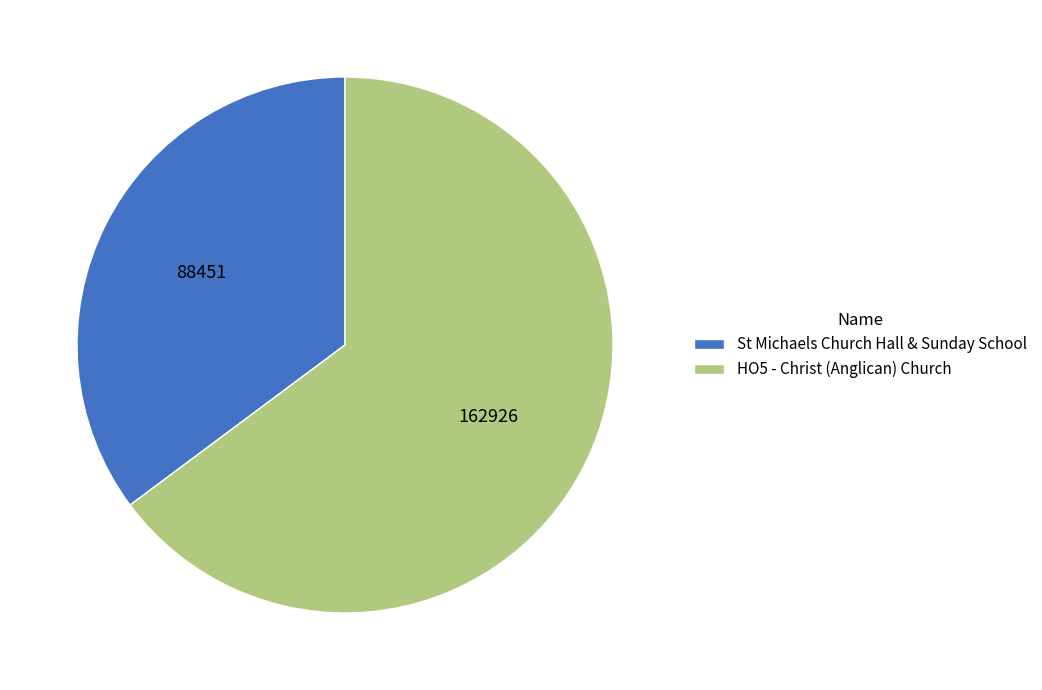

Which slice is the largest?

HO5 - Christ (Anglican) Church